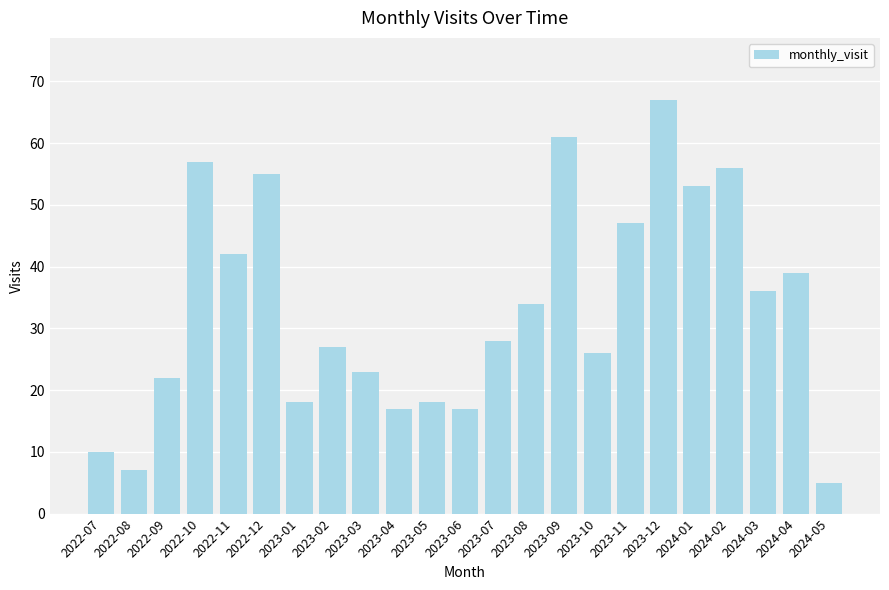

Read the value at 2024-01, to the nearest 10.

50